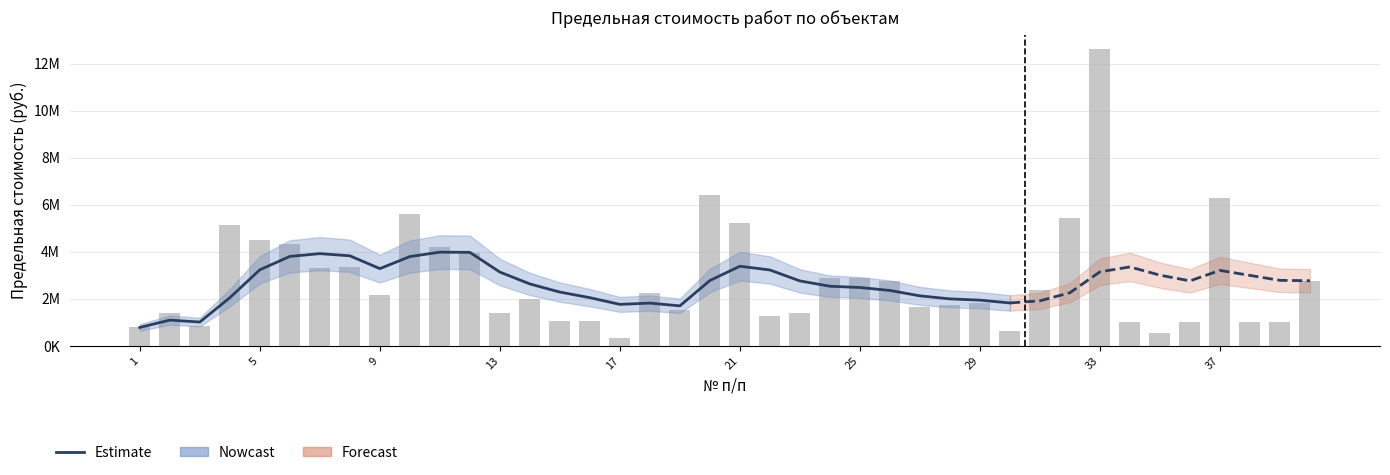

What is the value of the 35th bar from the left?

564276